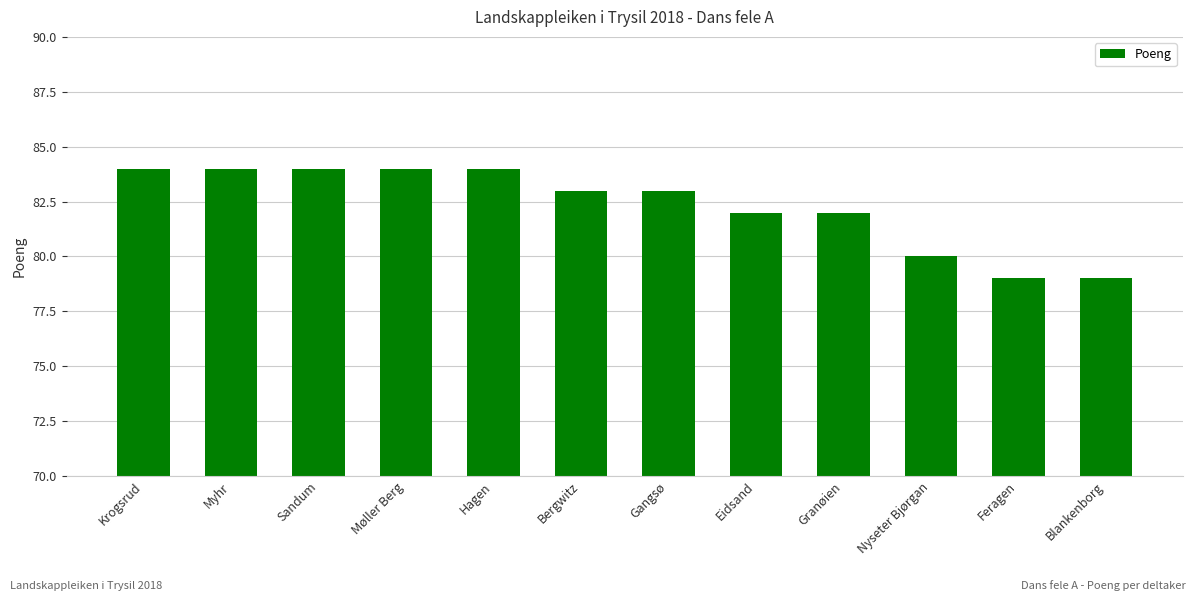

What is the label of the 5th bar from the right?

Eidsand